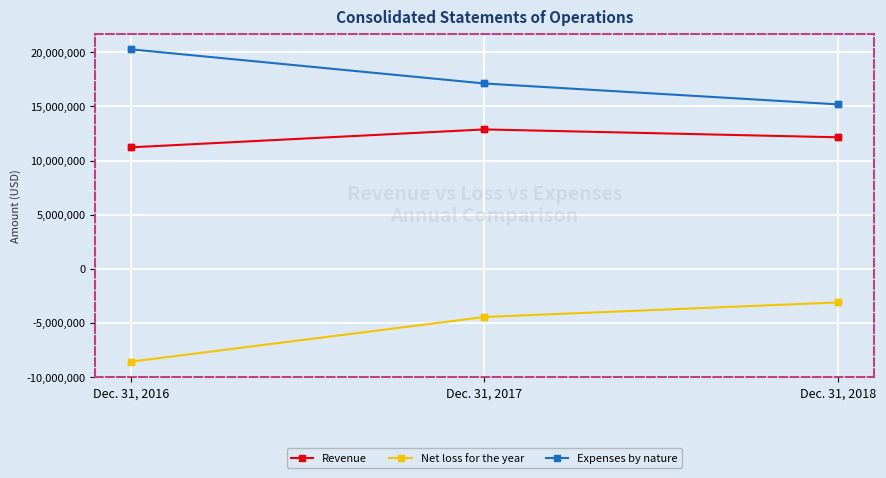

At Dec. 31, 2018, list the series in order from smallest to largest.

Net loss for the year, Revenue, Expenses by nature